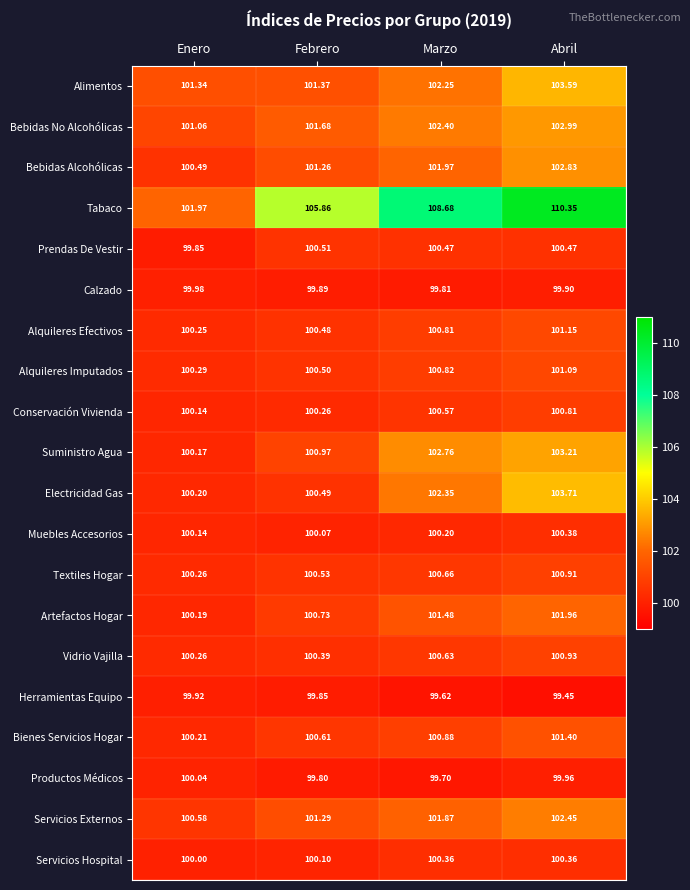

Which series has the largest range (max minus min)?

Tabaco